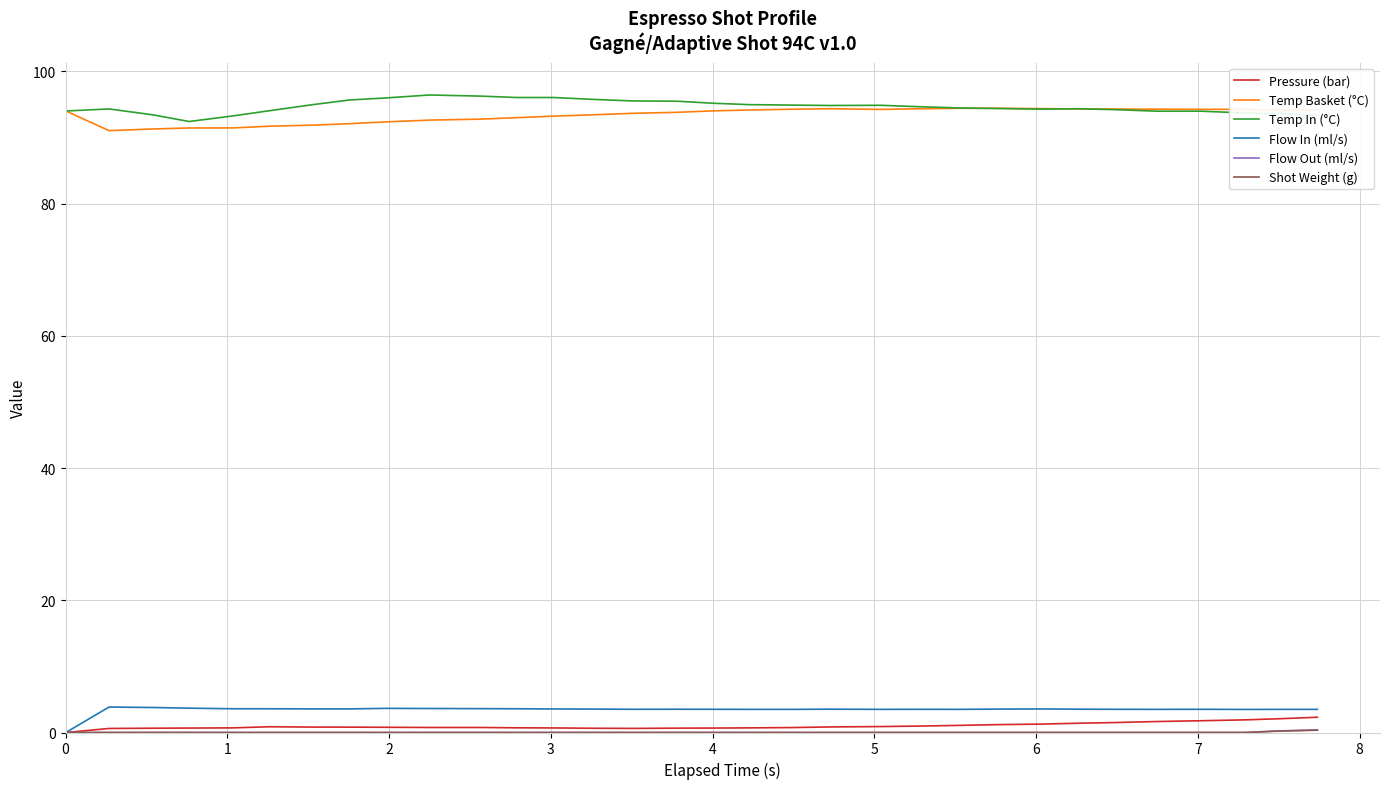

True or false: Pressure (bar) and Temp In (°C) cross at least once.

False